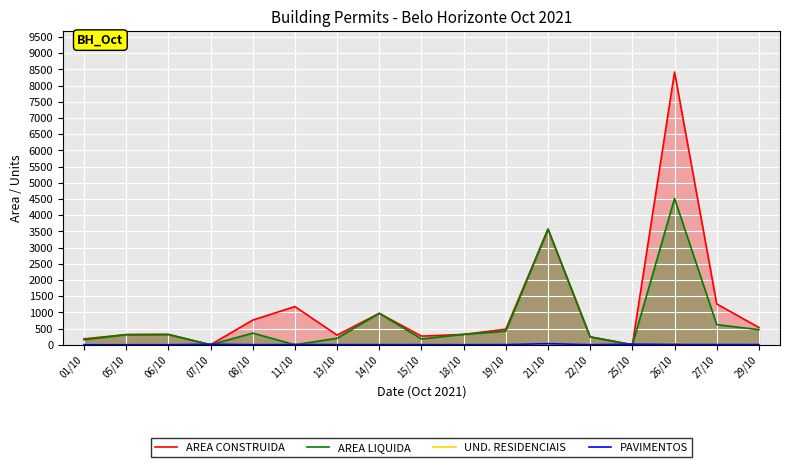

At which category does the chart reach its peak across all series?

26/10